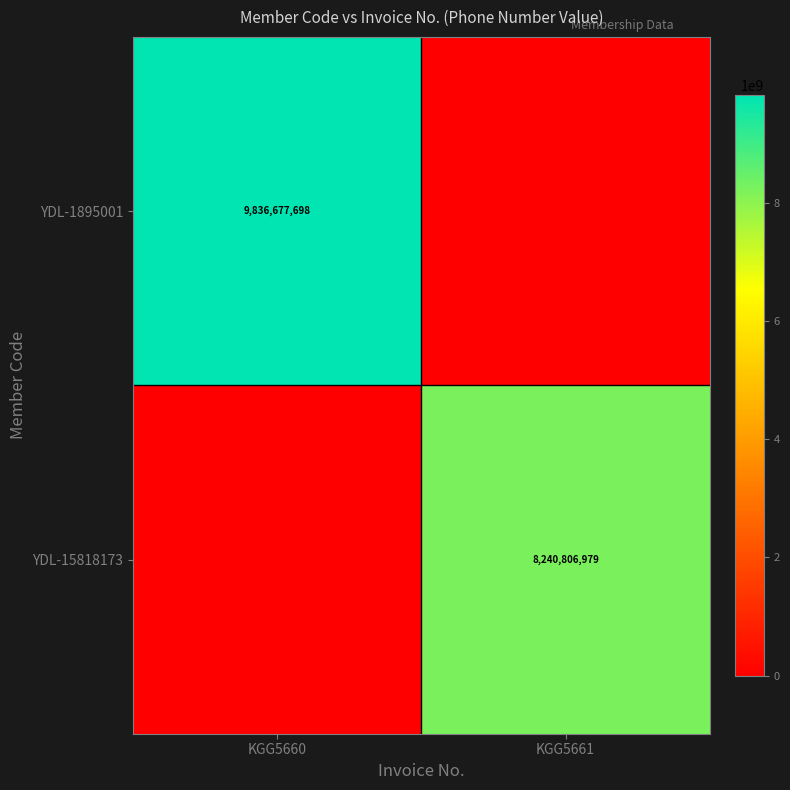

True or false: YDL-15818173 has a value of 12272084393 at KGG5661.

False